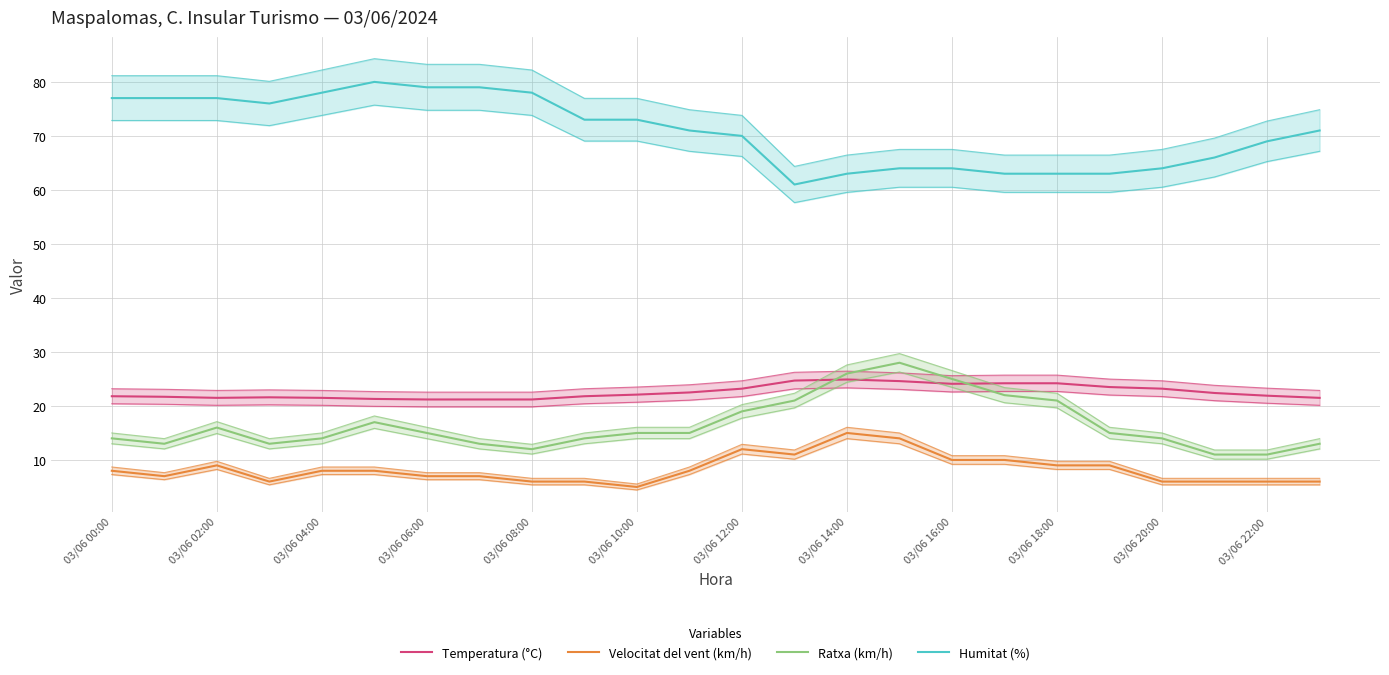

The Humitat (%) series shows 64.0 at 03/06 20:00. True or false?

True